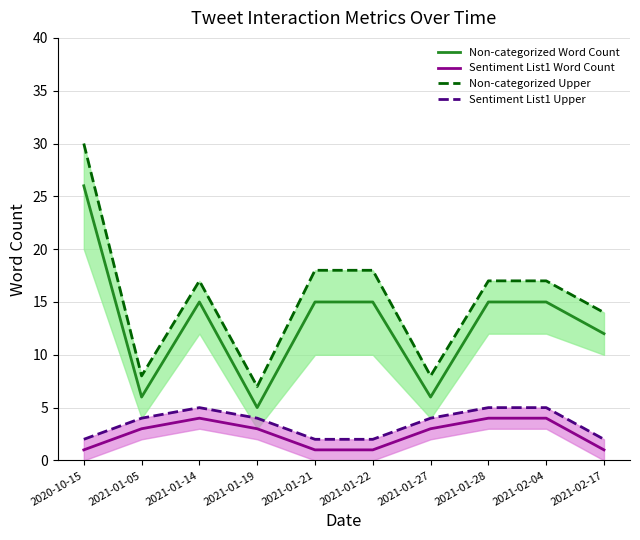

How many data points in Non-categorized Upper are less than 17?

4